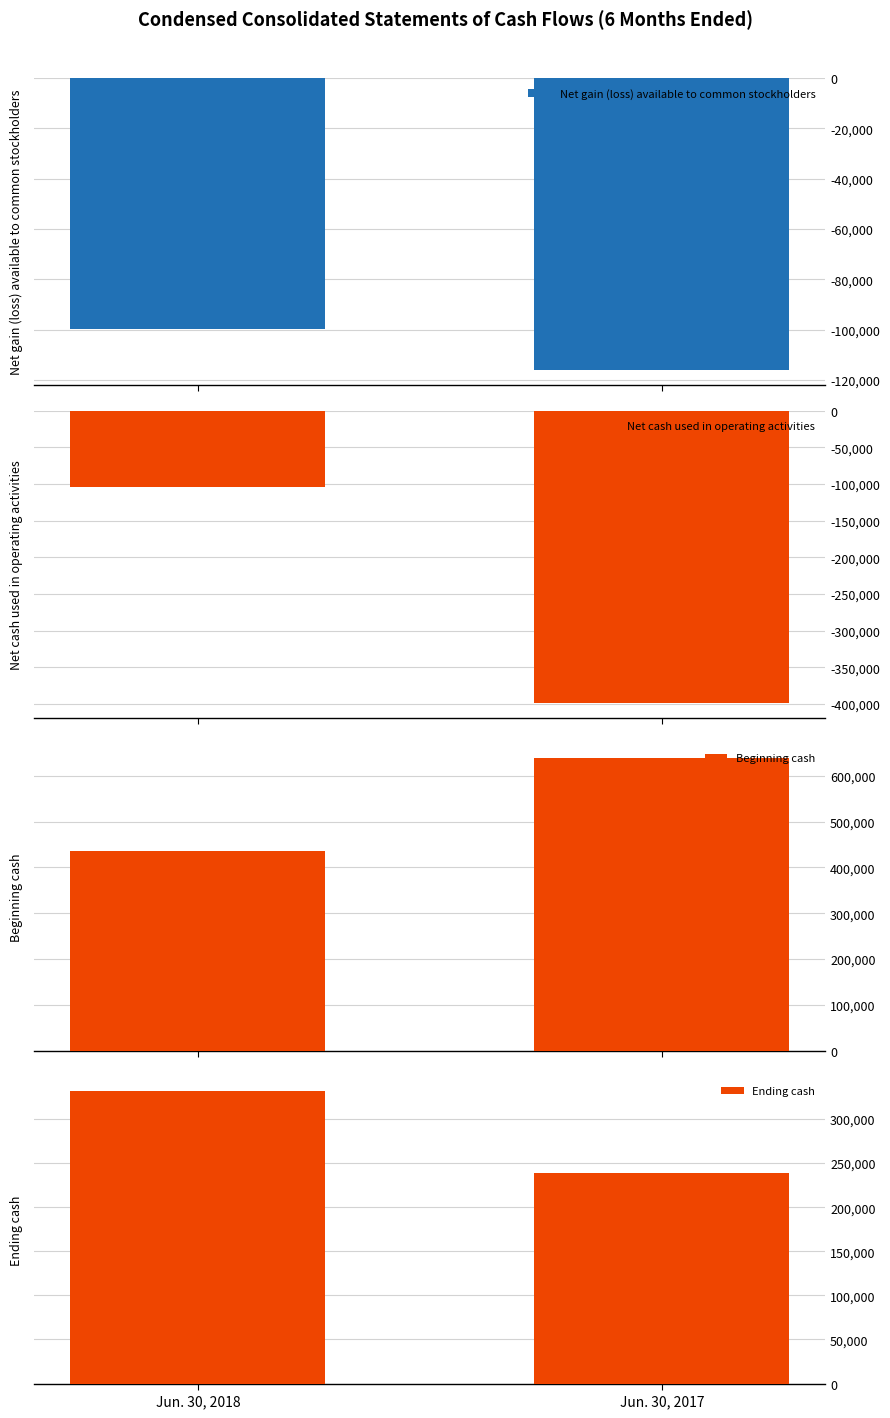

What is the sum of the Net gain (loss) available to common stockholders values at Jun. 30, 2018 and Jun. 30, 2017?

-215910